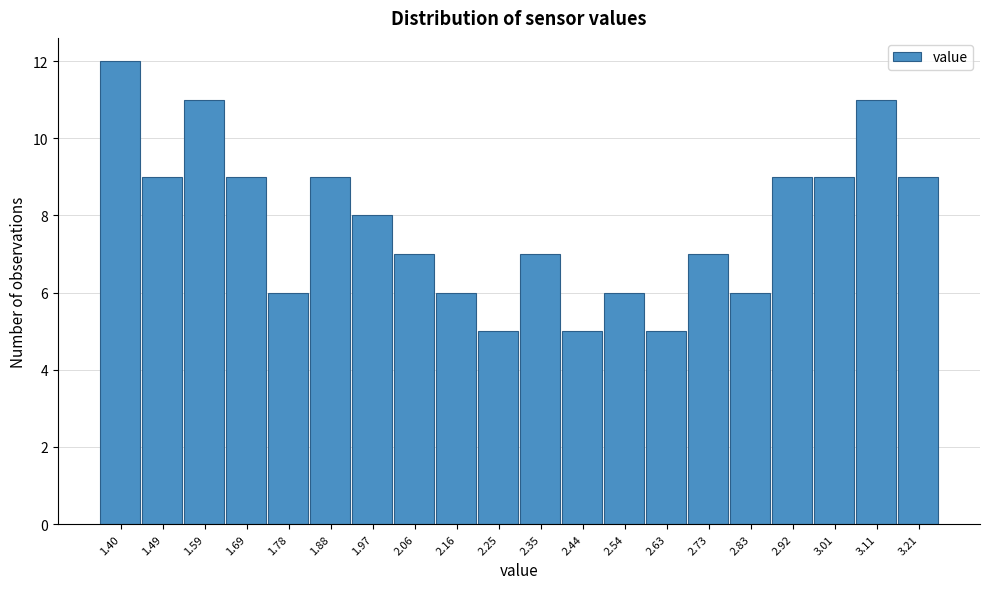

Reading right to left, what are all the values shown in this chart?

9	11	9	9	6	7	5	6	5	7	5	6	7	8	9	6	9	11	9	12